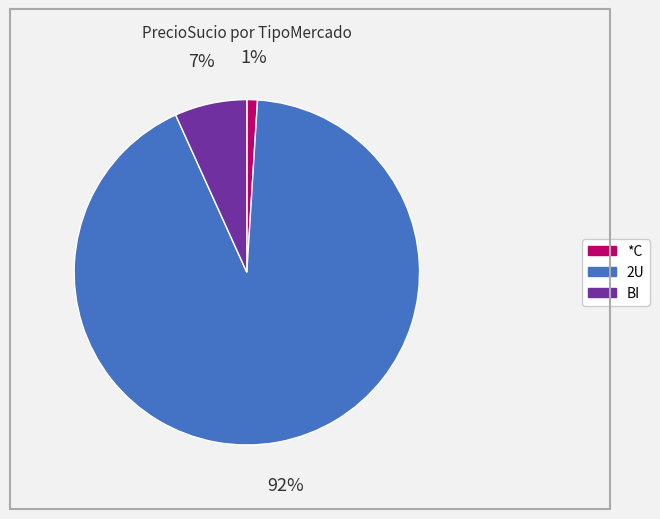

To the nearest percent, what is the average slice percentage?

33%